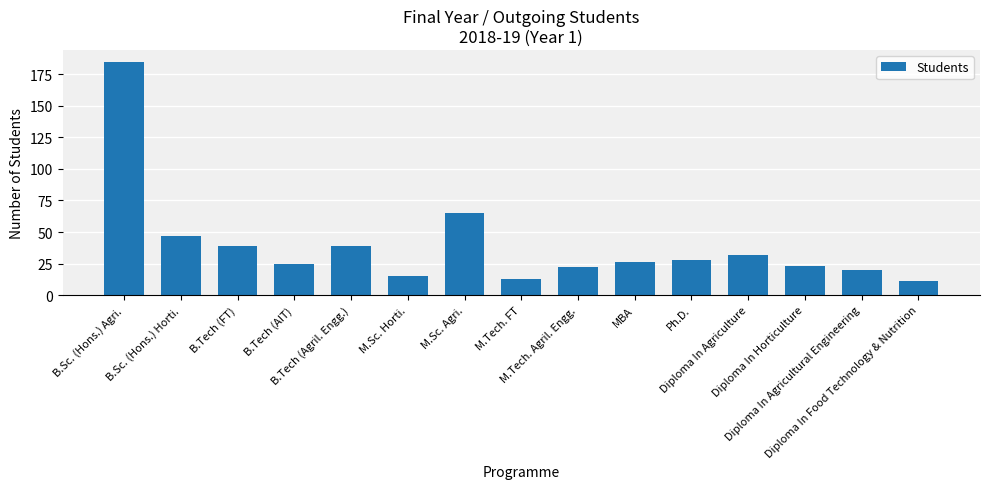

How many series are shown in this chart?

1